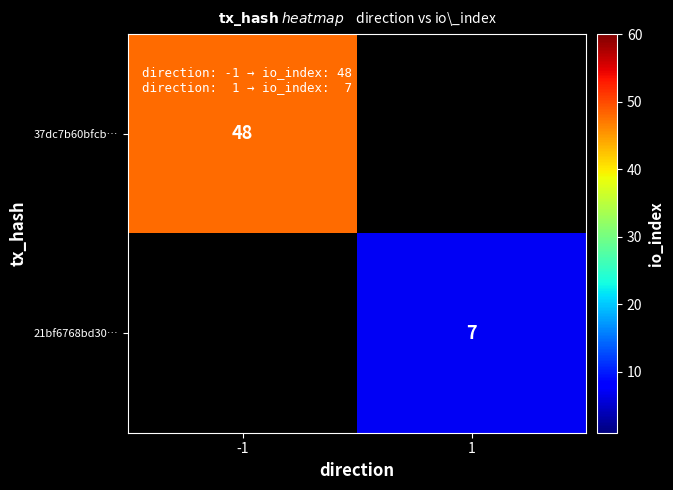

What is the minimum value shown in the chart?

7.0